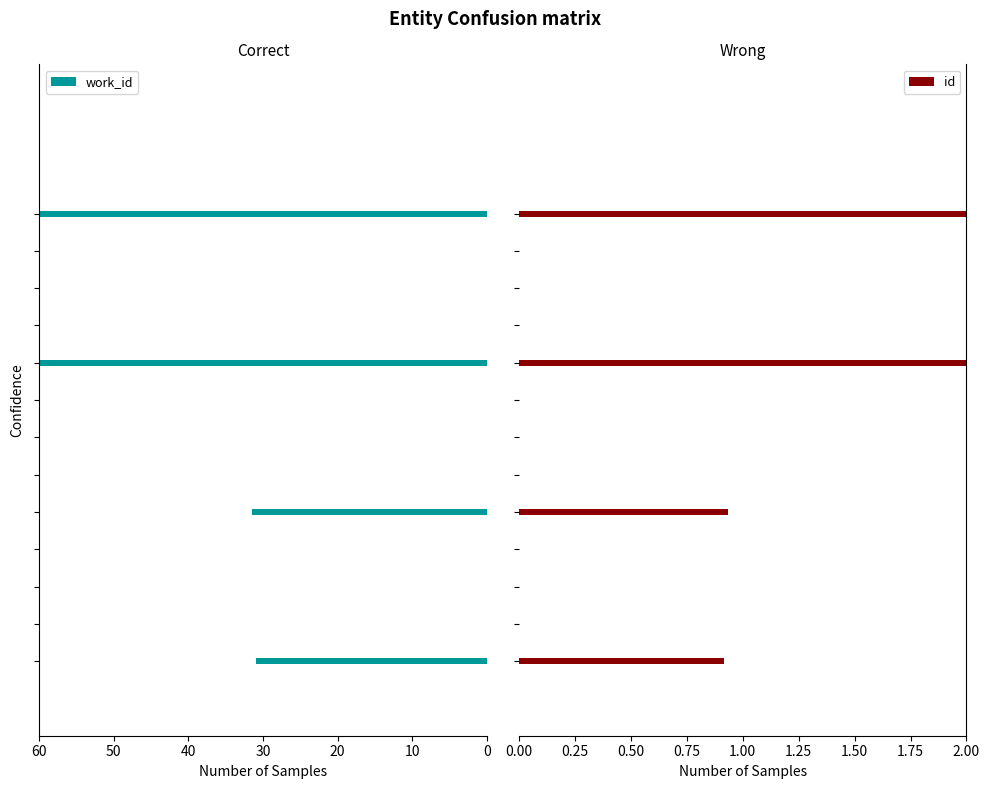

Reading right to left, transcribe all the data shown in this chart.

work_id: 30=60.0	20=60.0	10=31.4	0=30.9
id: 30=2.0	20=2.0	10=0.9	0=0.9